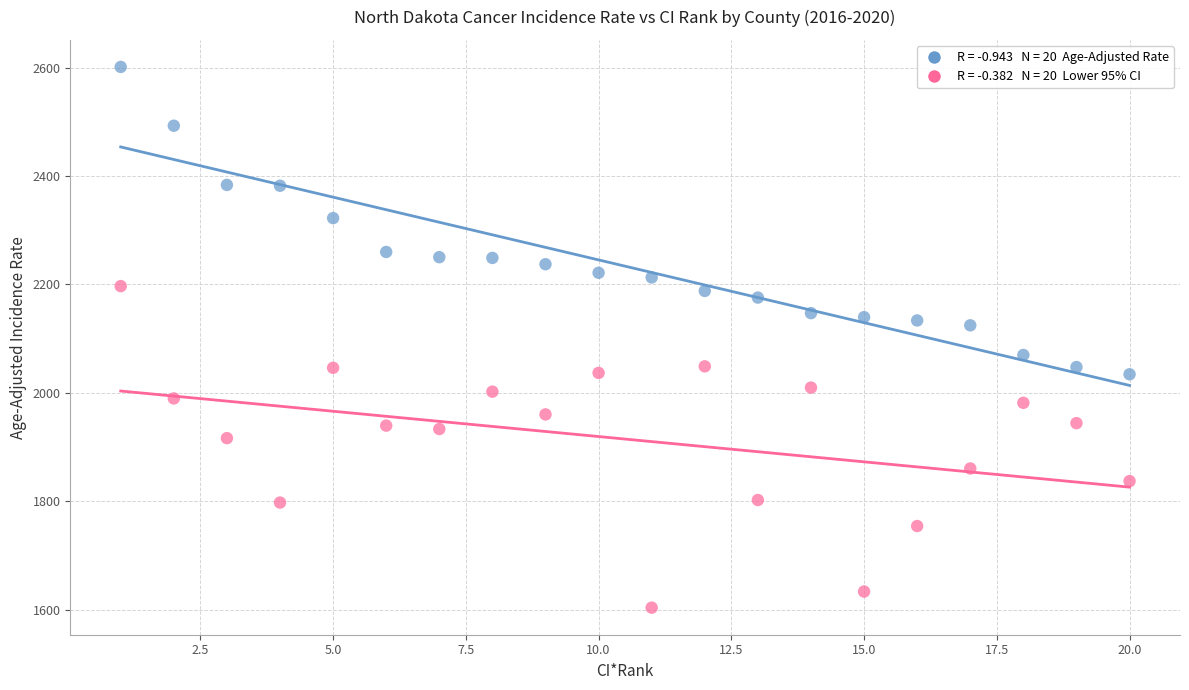

Across all data points, what is the range of Y values (max minus min)?

998.0